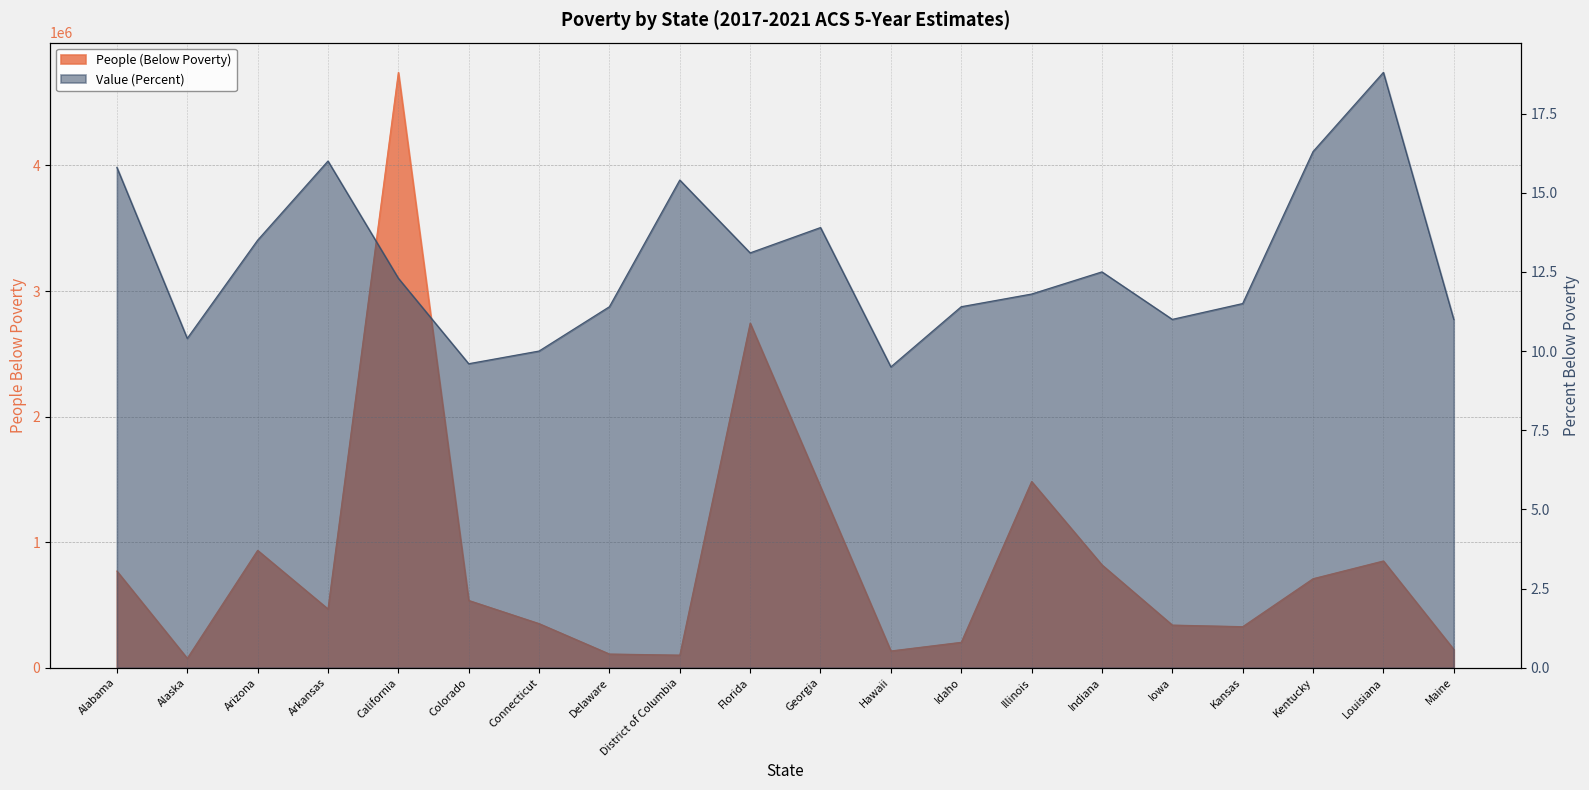

True or false: Value (Percent) has a value of 3.2 at District of Columbia.

False